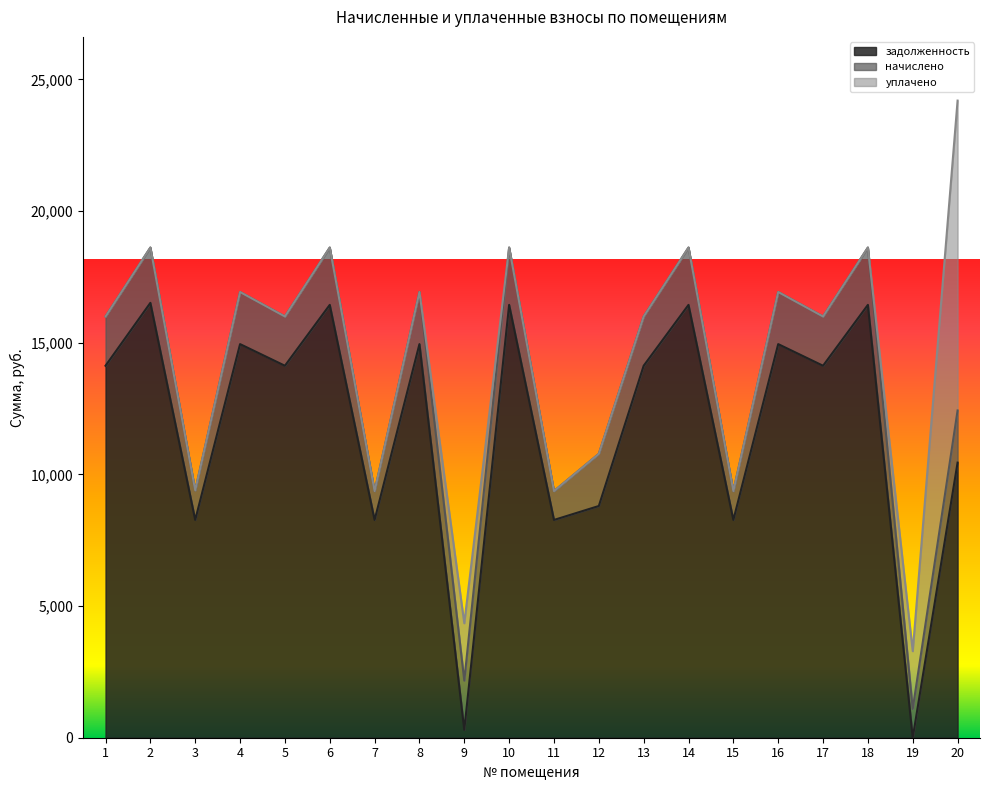

What is the highest value of the начислено series?

2177.3